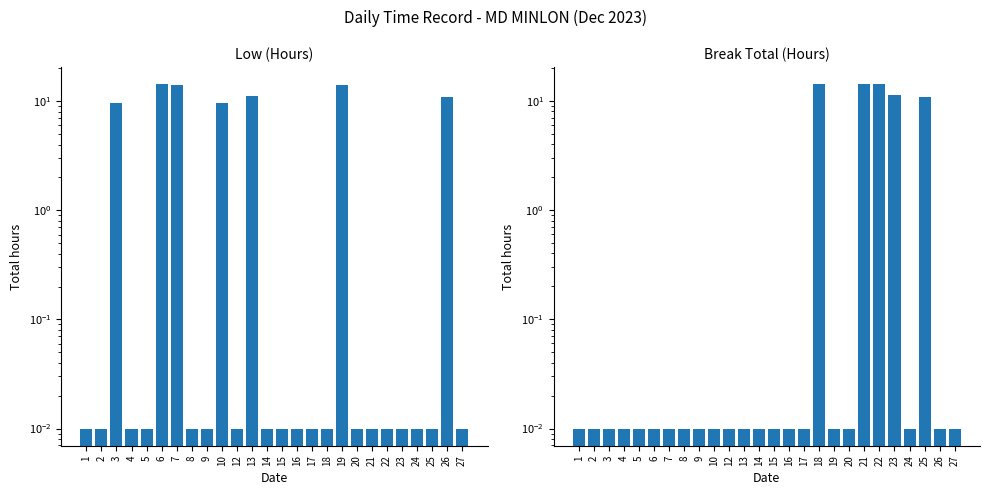

Which category has the lowest value across all series?

1